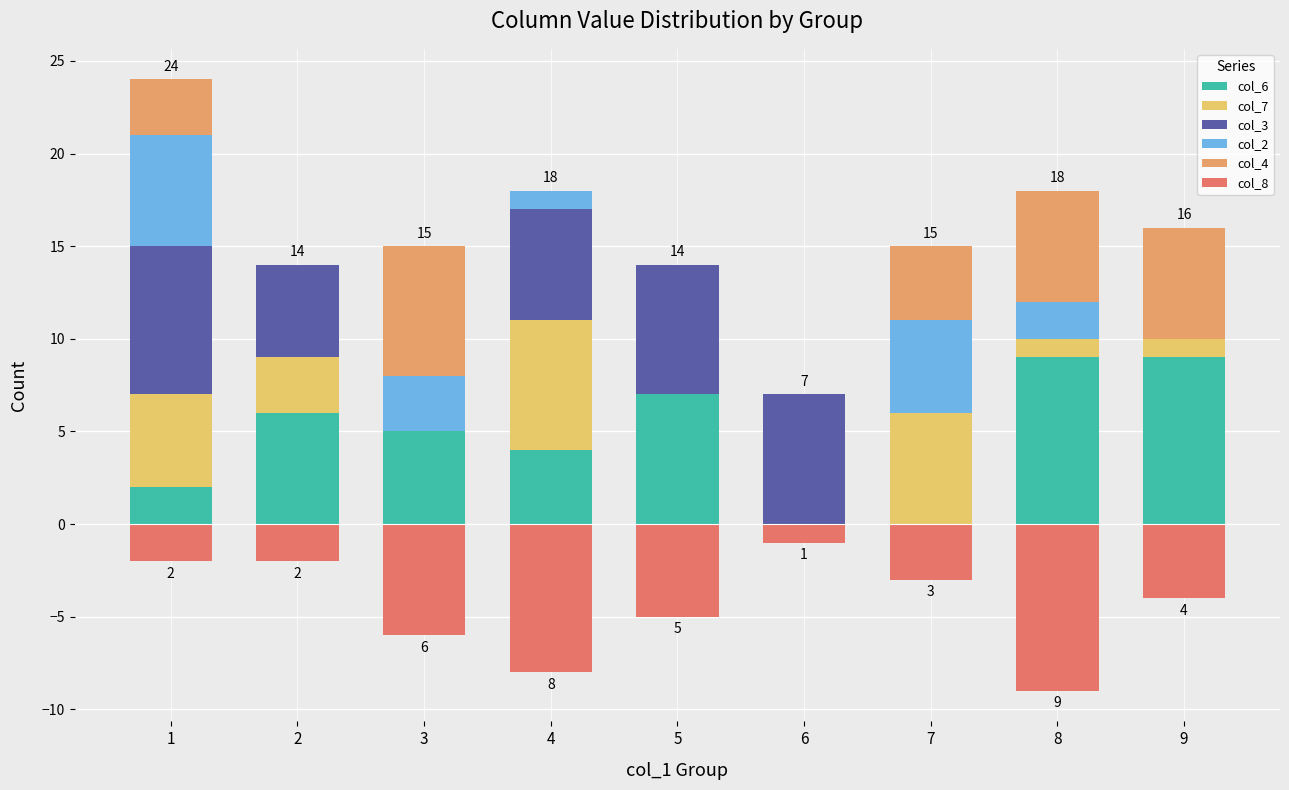

How many groups of bars are there?

9